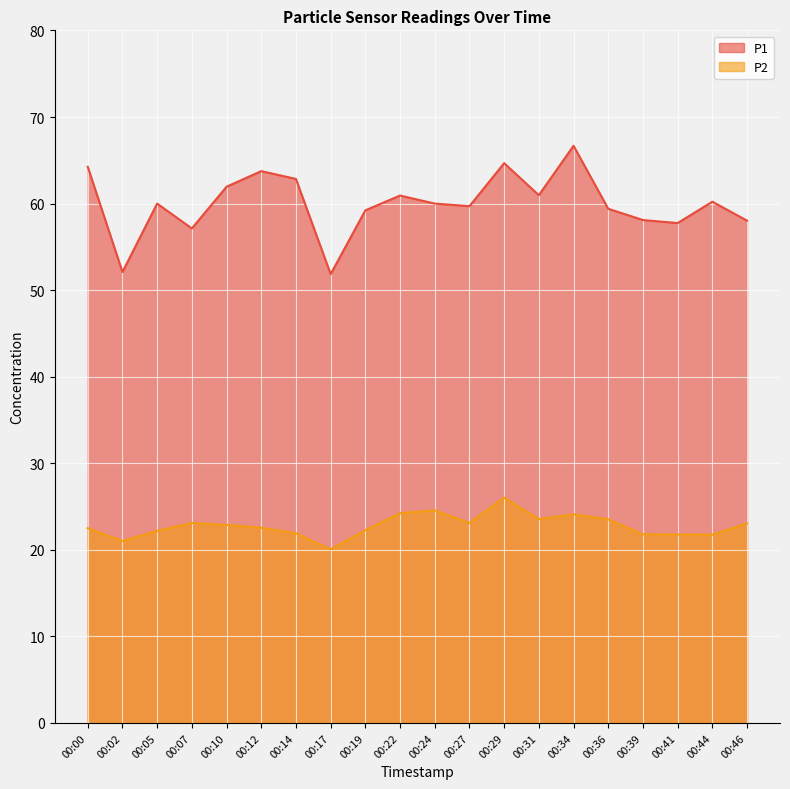

How many lines are shown in the chart?

2